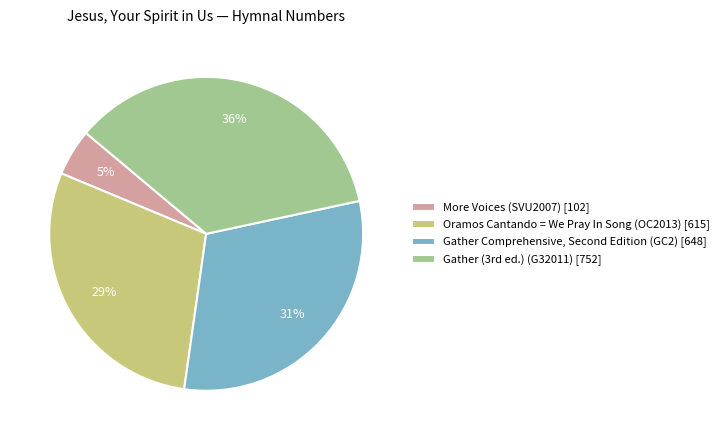

Approximately how many times larger is the value at More Voices (SVU2007) compared to Oramos Cantando = We Pray In Song (OC2013)?

0.2